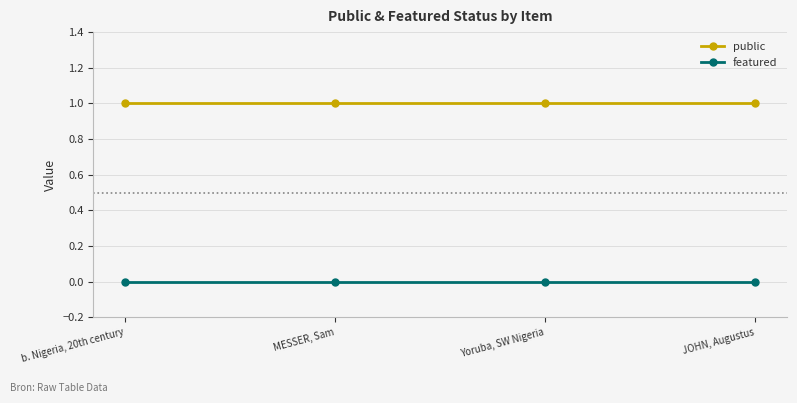

How many lines are shown in the chart?

2